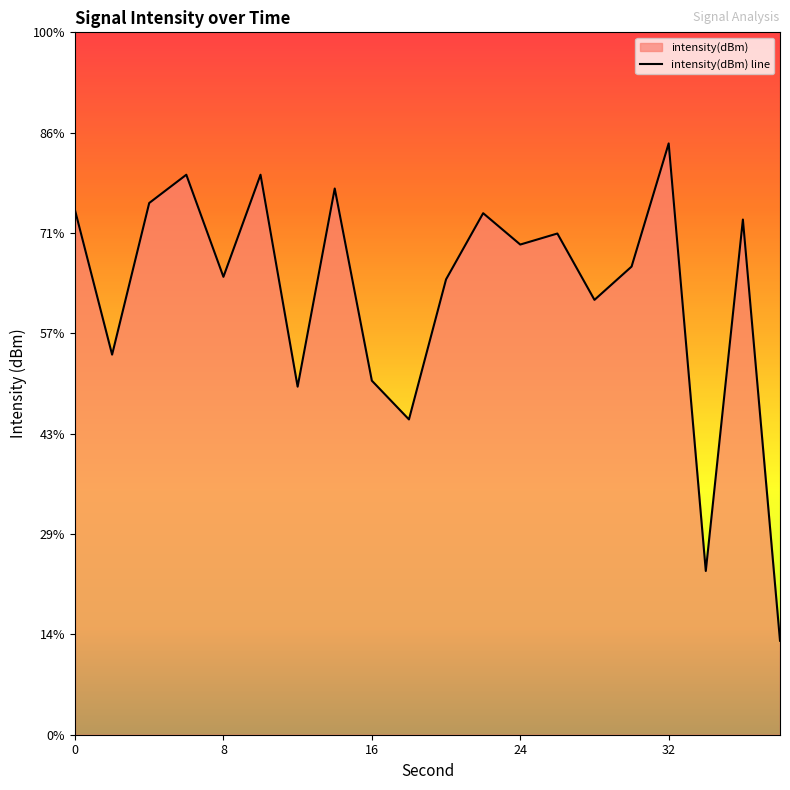

Which has a higher value, 12 or 4?

4